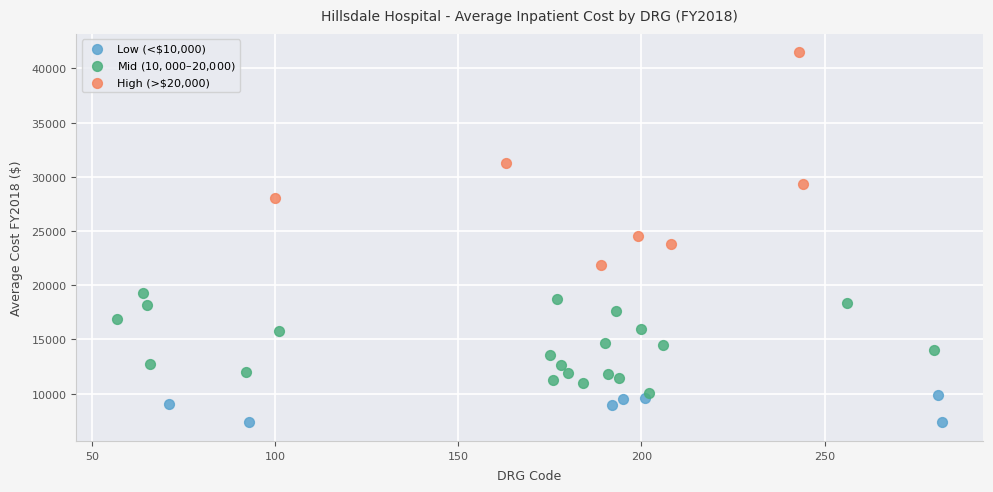

Which series contains the highest Y value?

High (>$20,000)